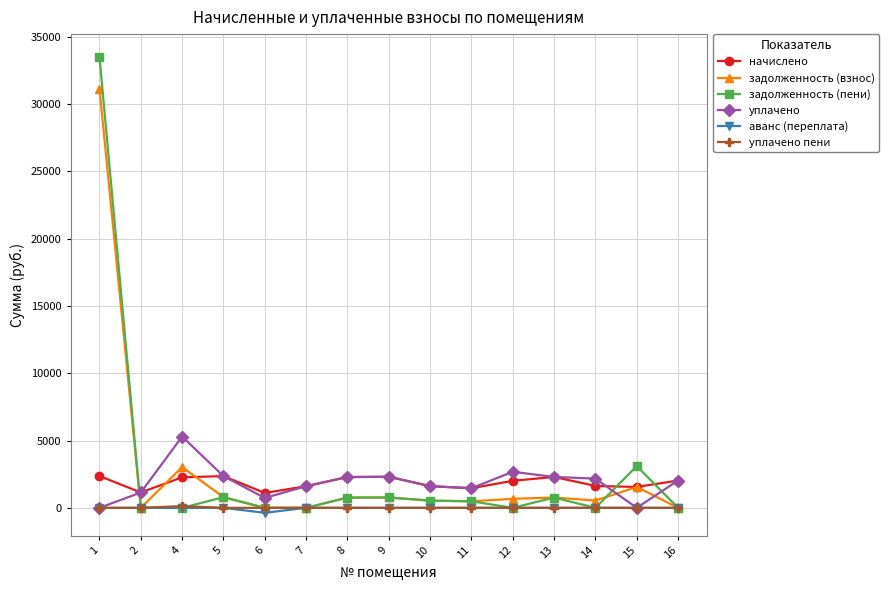

How many categories are shown in the chart?

15